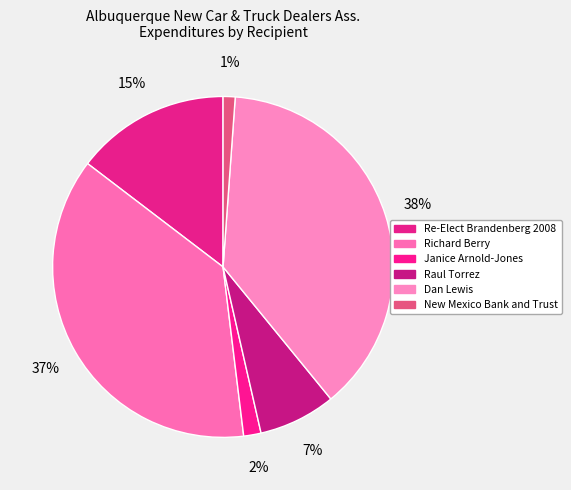

The Dan Lewis slice represents 38% of the pie. True or false?

True